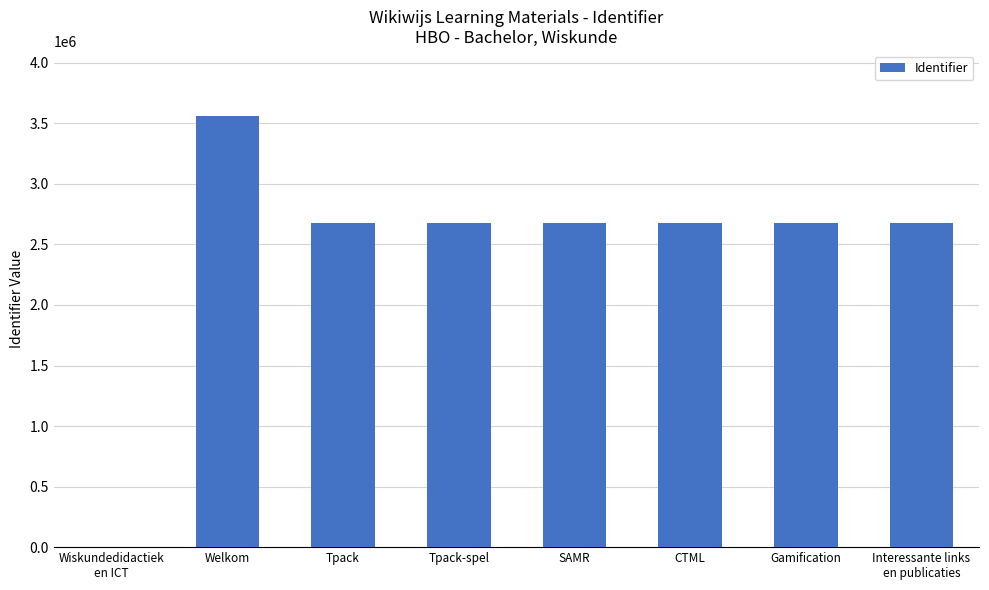

What is the change in value from Welkom to SAMR?

-889879